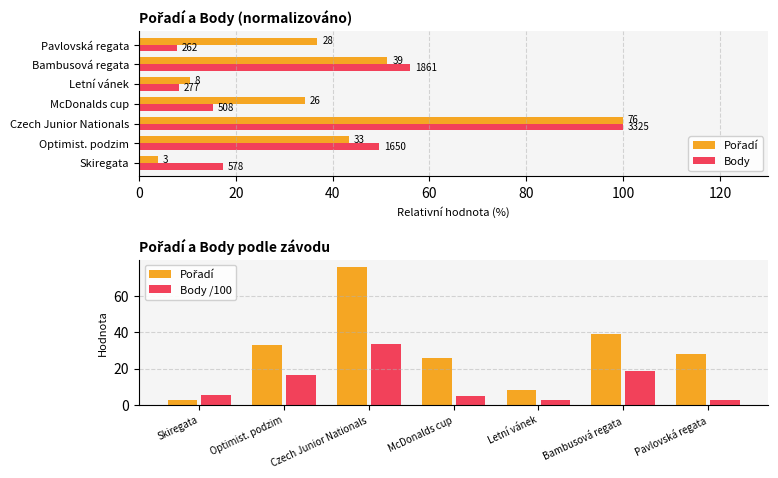

Is the value of Pořadí at Czech Junior Nationals greater than the value of Body /100 at Bambusová regata?

Yes